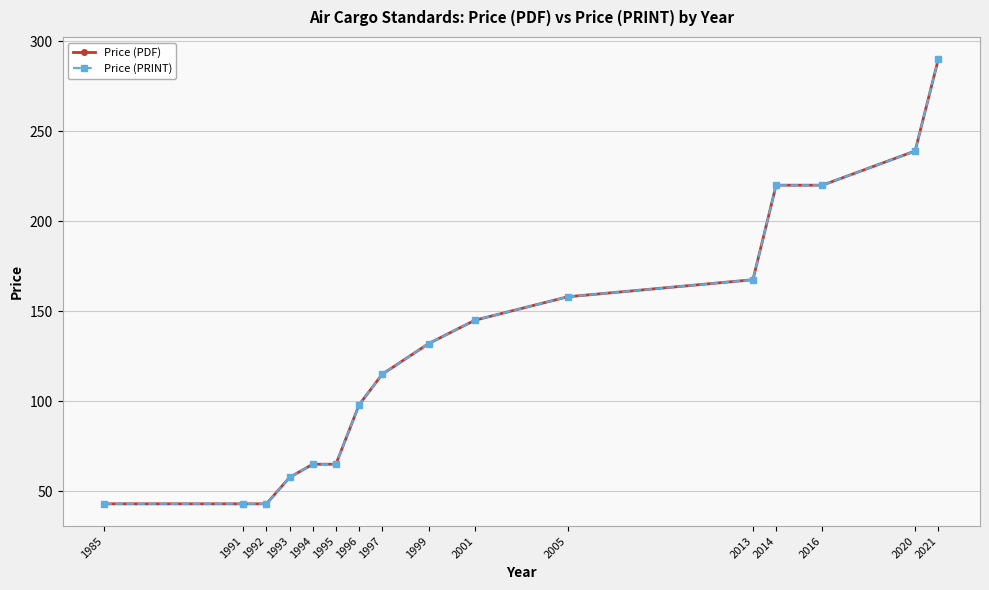

Is it true that Price (PDF) equals 65.0 at 1994?

True